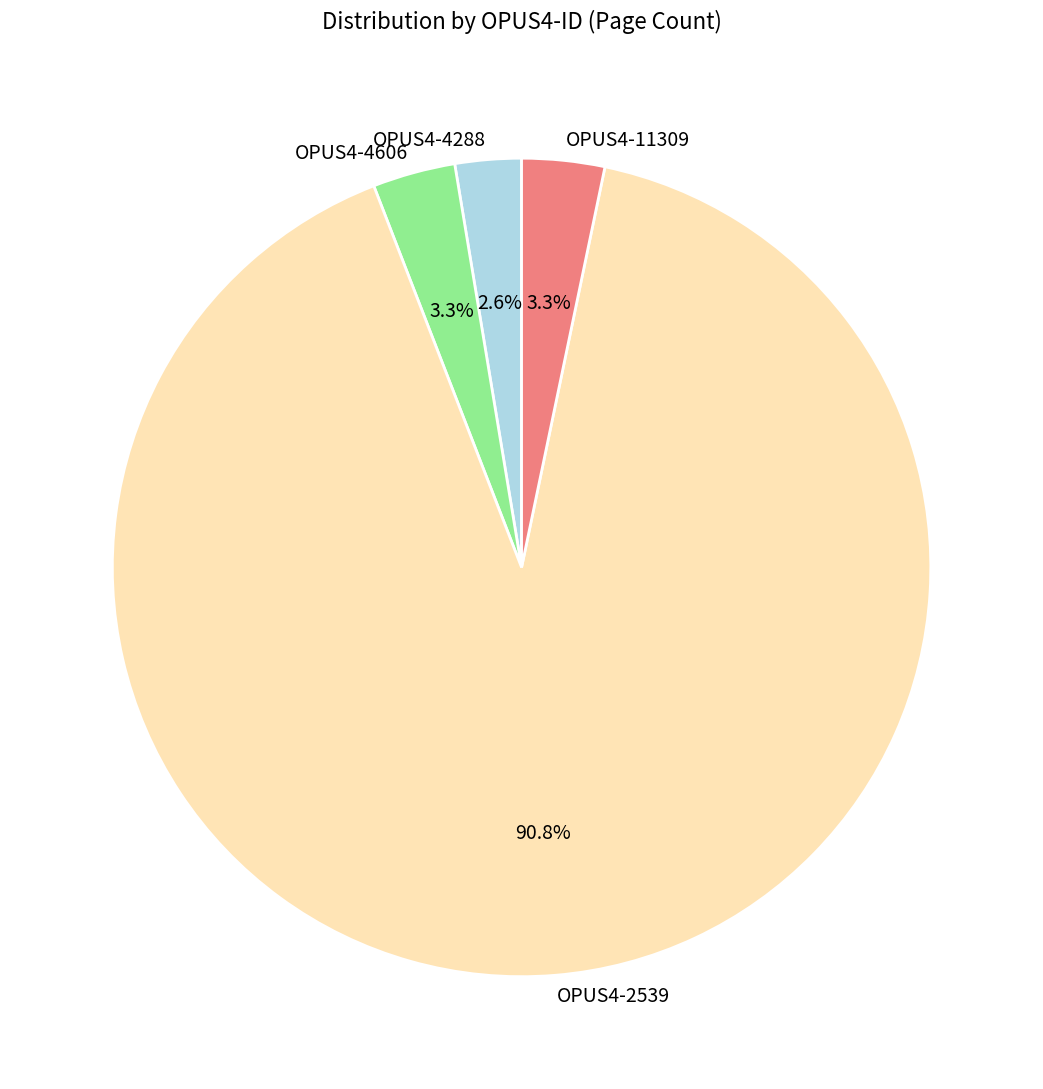

Which slice represents more than half of the pie?

OPUS4-2539